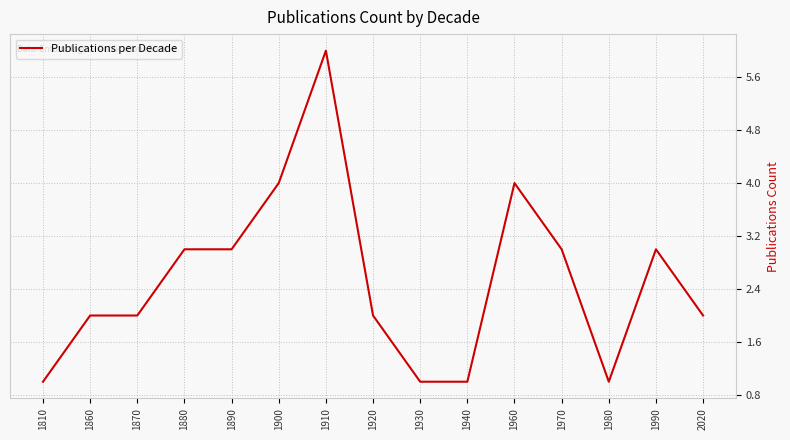

Is it true that the value at 1990 is 3?

True